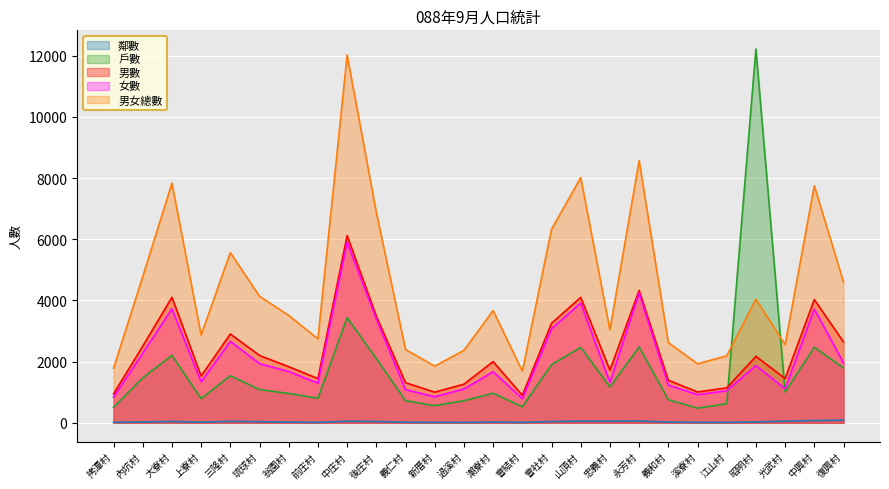

What is the value of the 戶數 point at the 14th from the left?

969